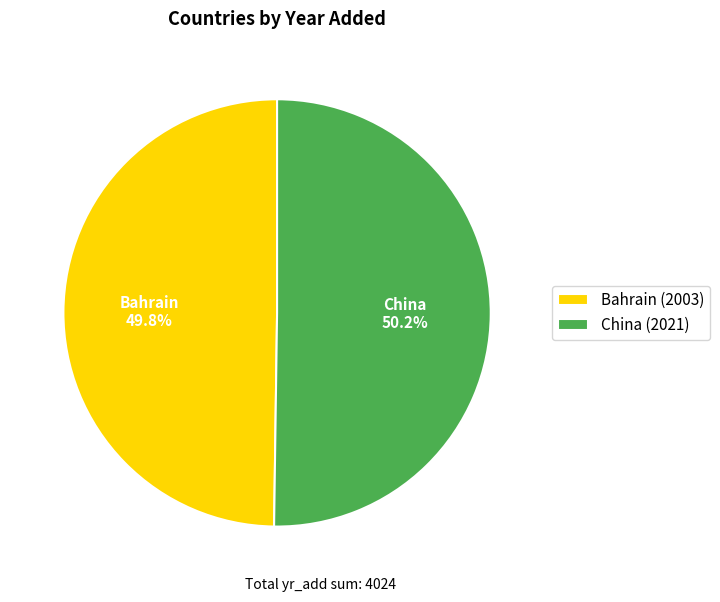

Approximately how many times larger is the value at China compared to Bahrain?

1.0